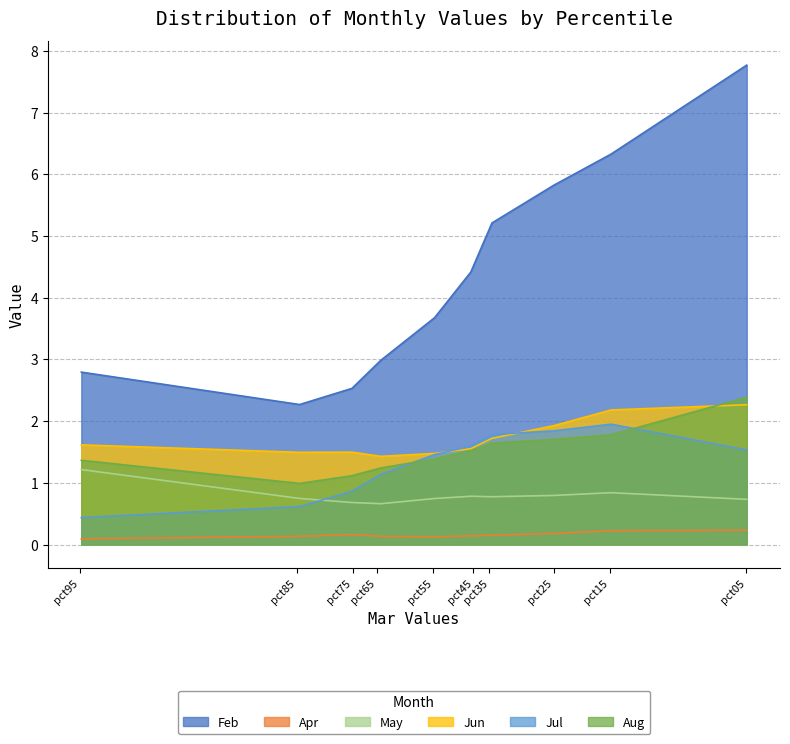

At which category does the chart reach its peak across all series?

pct05